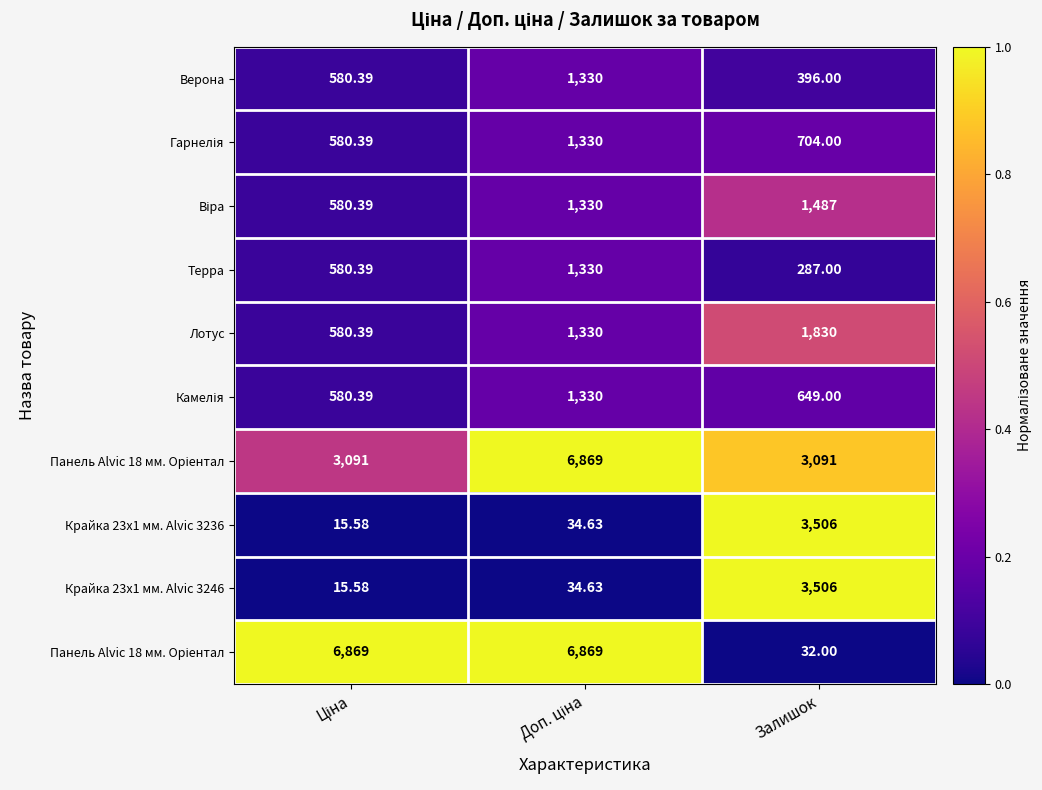

Between Ціна and Залишок, which is larger?

Залишок